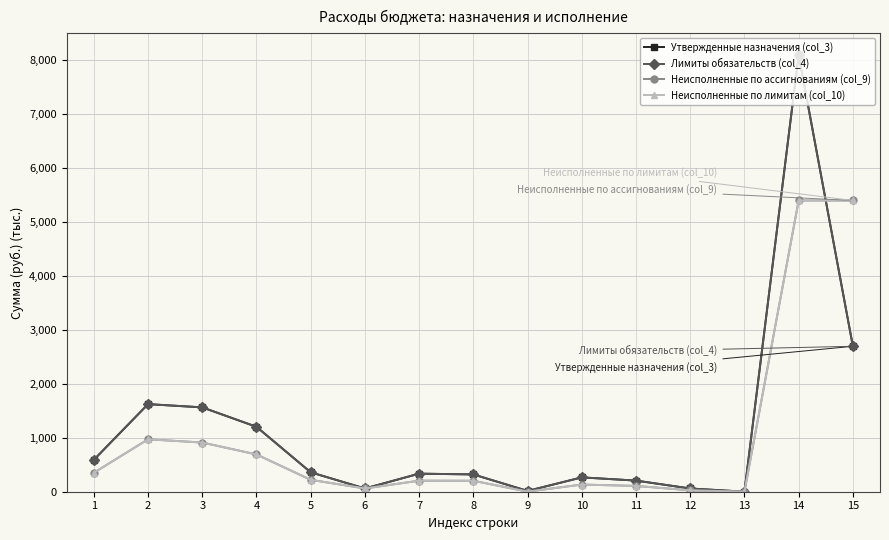

What is the minimum value shown in the chart?

0.8